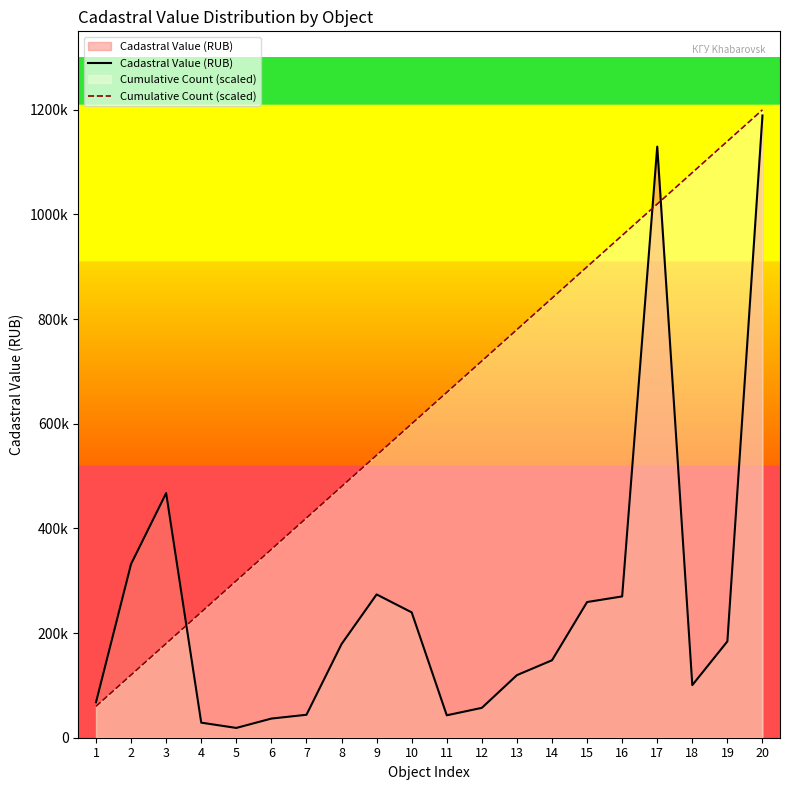

Which category has the highest value in the Cumulative Count (scaled) series?

20